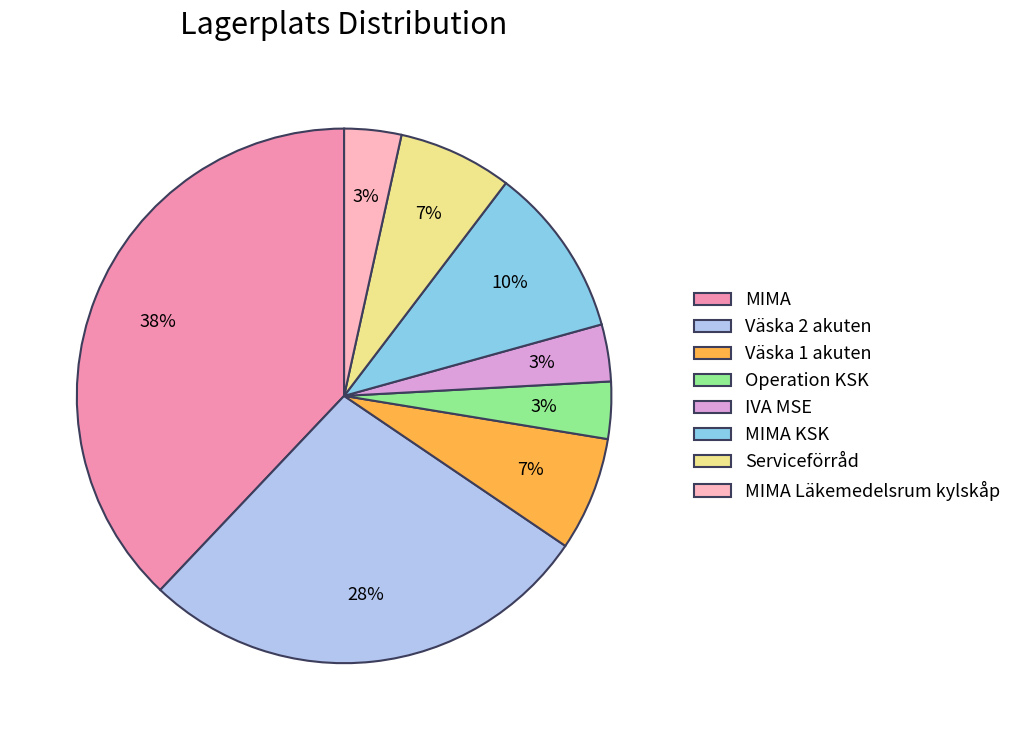

Does any single category account for the majority?

No